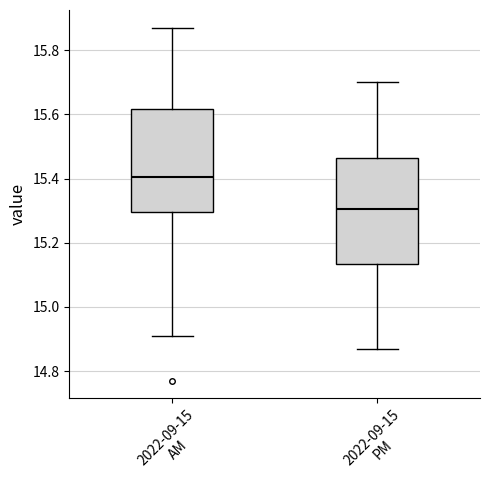

Where does the median line of the box for 2022-09-15 PM sit on the y-axis? The values are not printed on the chart, so give them approximately, as read against the axis.

15.30